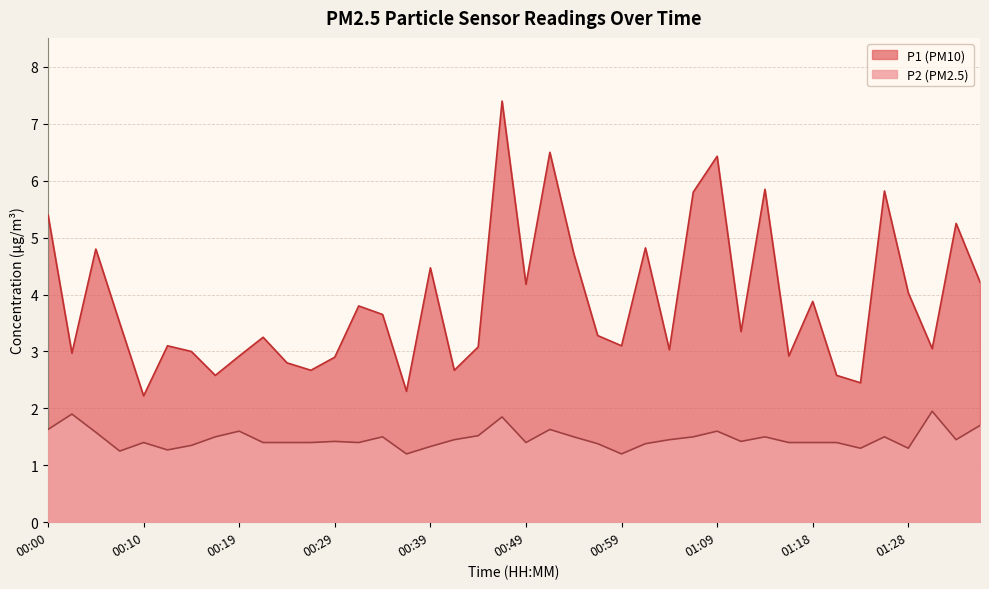

What value does the P2 series have at 01:16?

1.4